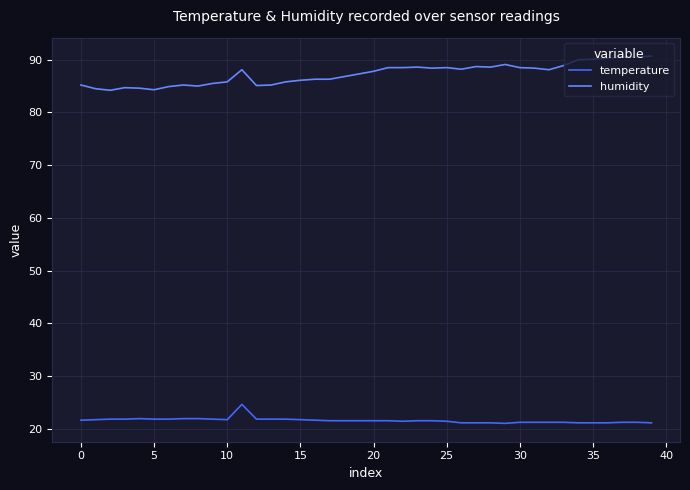

True or false: humidity and temperature cross at least once.

False